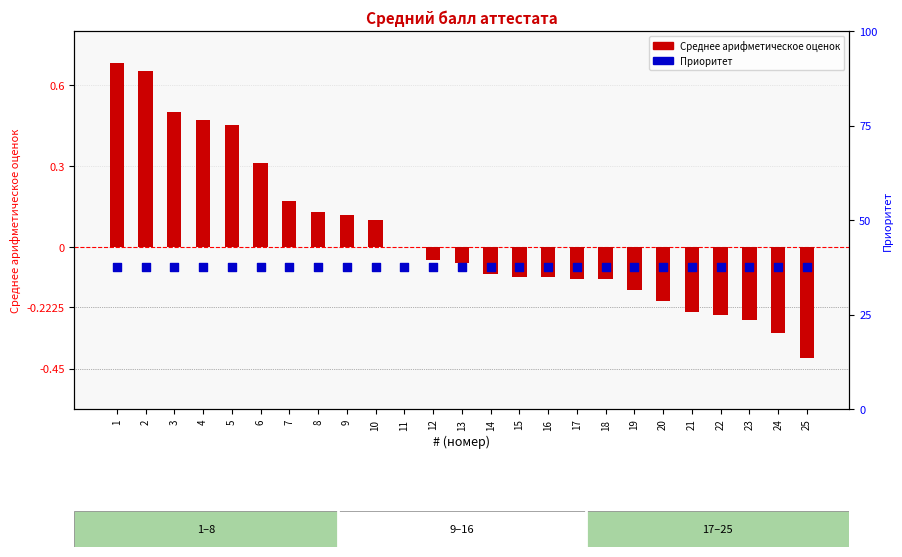

Which series contains the lowest Y value?

Среднее арифметическое оценок